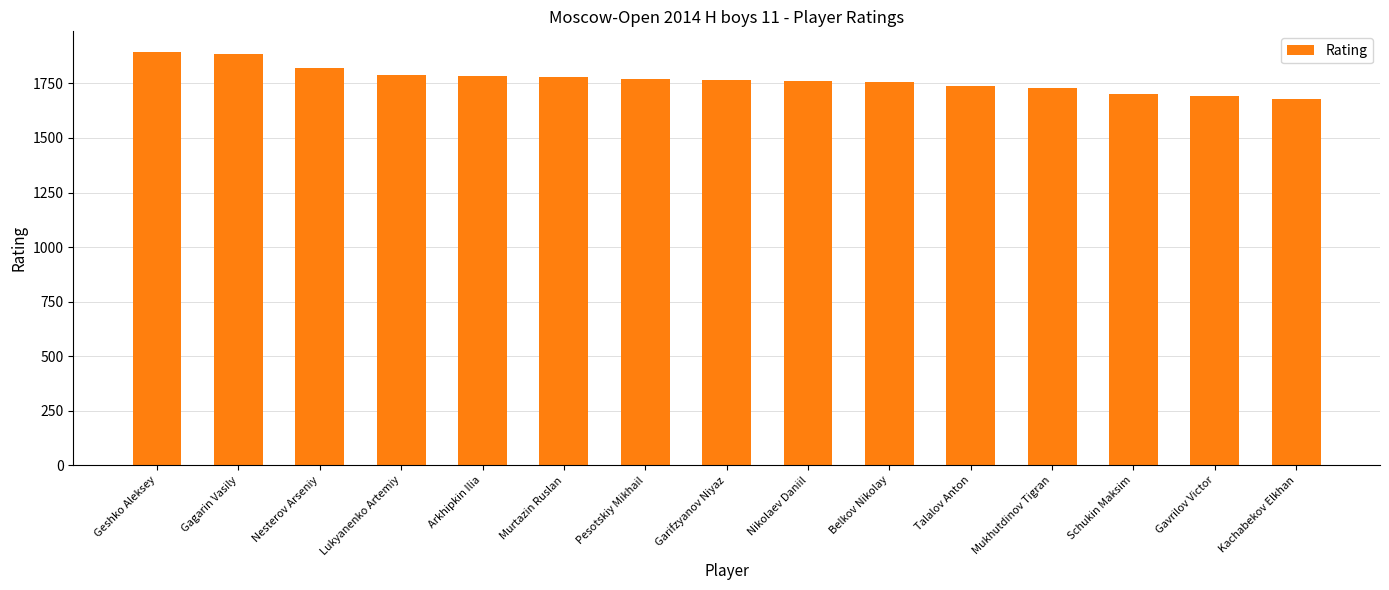

Does the chart contain stacked bars?

No